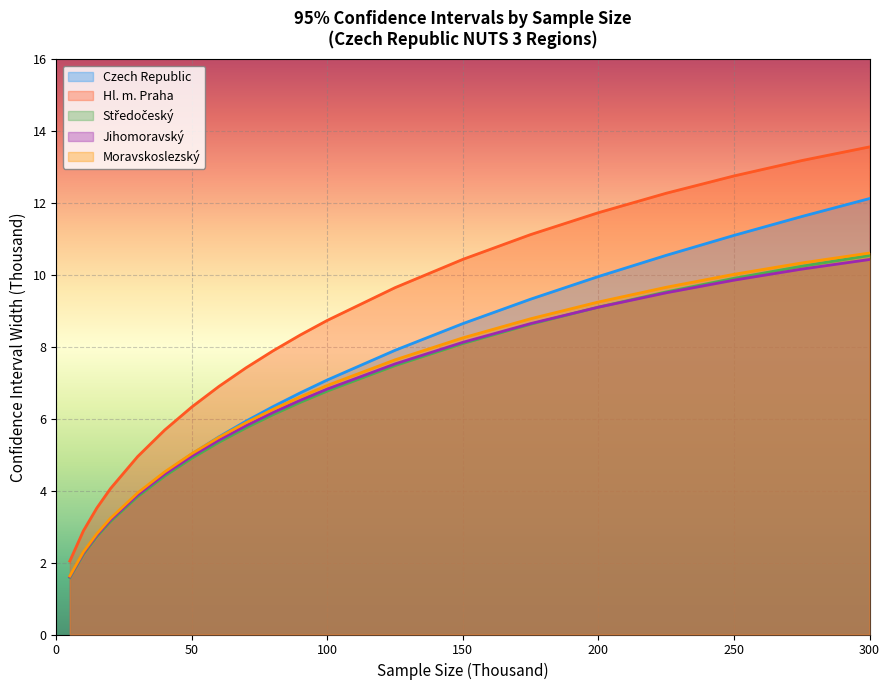

The Jihomoravský series shows 6.2 at 80. True or false?

True